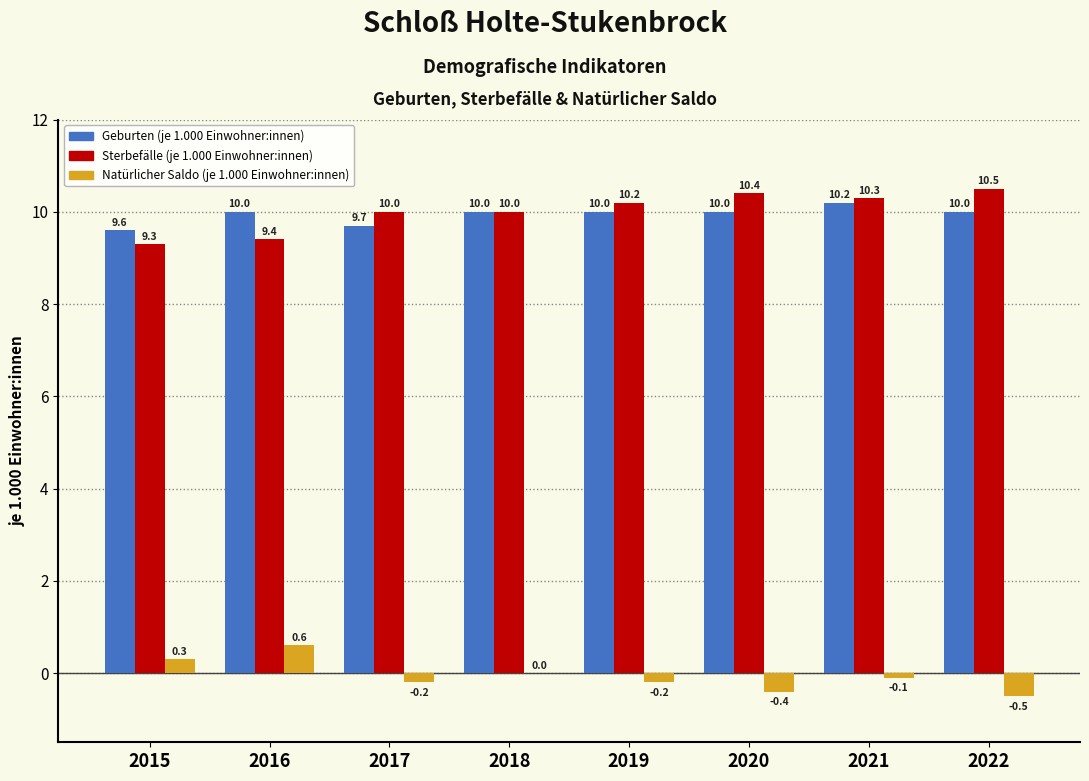

Reading right to left, transcribe all the data shown in this chart.

Geburten (je 1.000 Einwohner:innen): 2022=10.0	2021=10.2	2020=10.0	2019=10.0	2018=10.0	2017=9.7	2016=10.0	2015=9.6
Sterbefälle (je 1.000 Einwohner:innen): 2022=10.5	2021=10.3	2020=10.4	2019=10.2	2018=10.0	2017=10.0	2016=9.4	2015=9.3
Natürlicher Saldo (je 1.000 Einwohner:innen): 2022=-0.5	2021=-0.1	2020=-0.4	2019=-0.2	2018=0.0	2017=-0.2	2016=0.6	2015=0.3